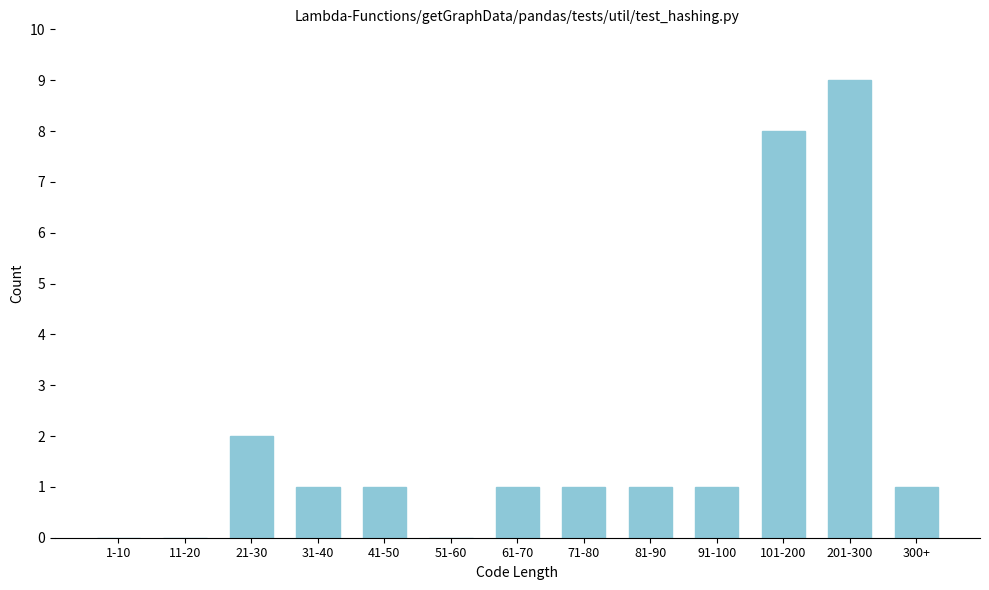

Reading left to right, extract all data points from this chart.

1-10=0	11-20=0	21-30=2	31-40=1	41-50=1	51-60=0	61-70=1	71-80=1	81-90=1	91-100=1	101-200=8	201-300=9	300+=1